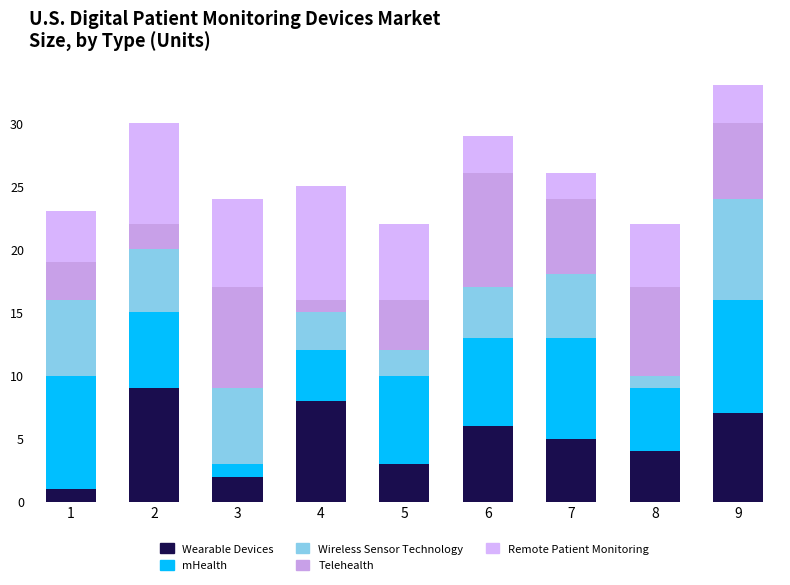

How many distinct data groups are displayed?

5